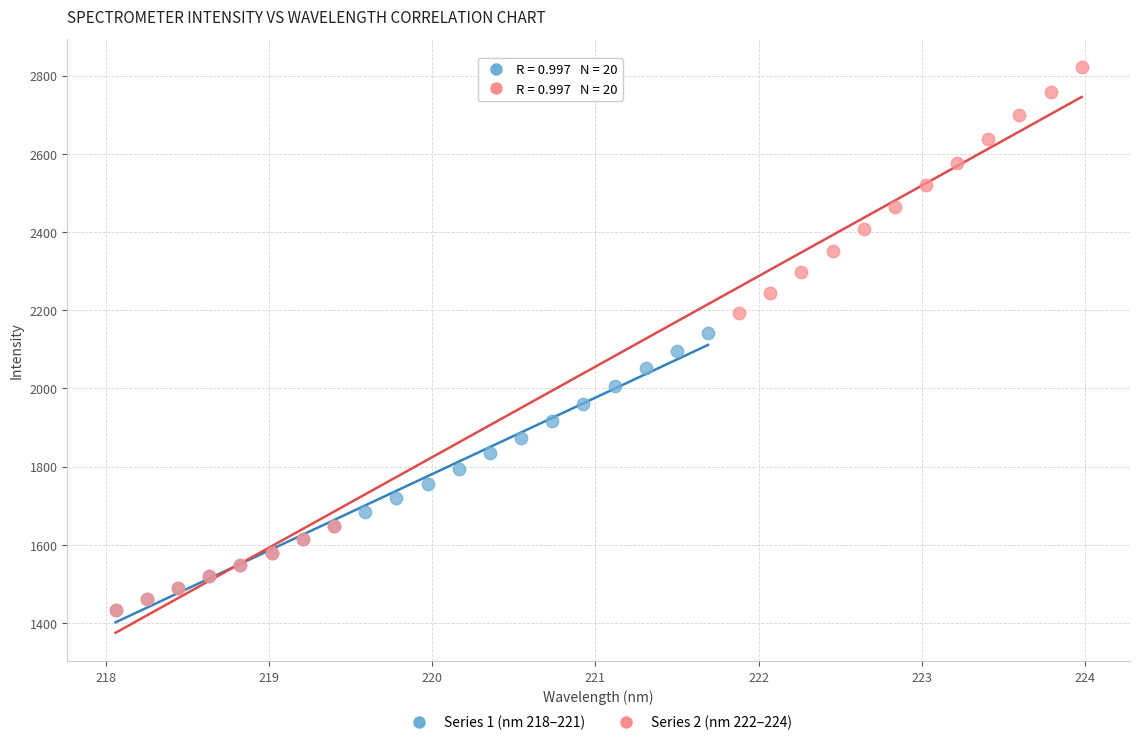

Which series has the widest spread of Y values?

Series 2 (nm 222–224)